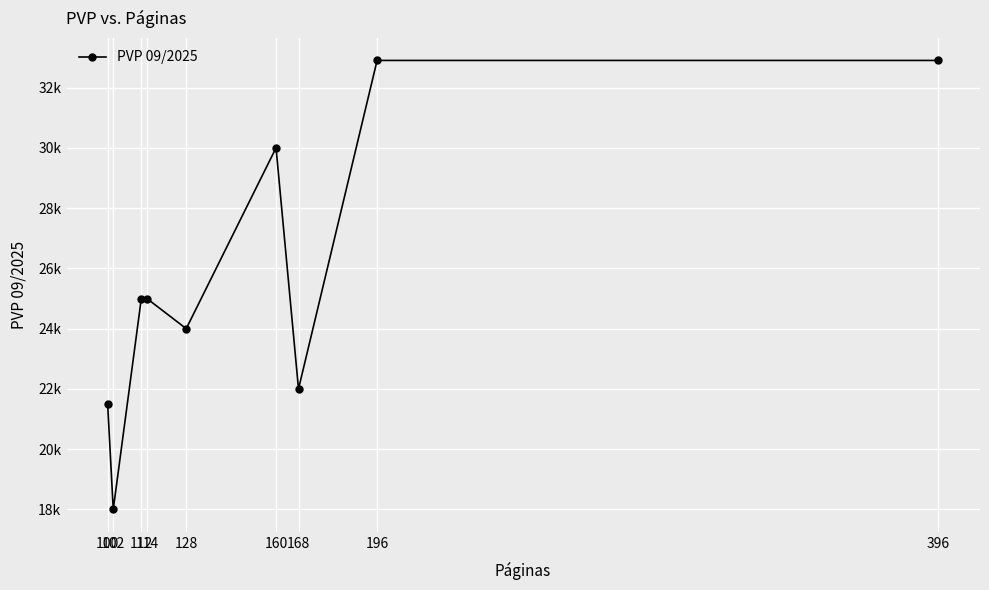

What is the ratio of the value at 160 to the value at 396?

0.9